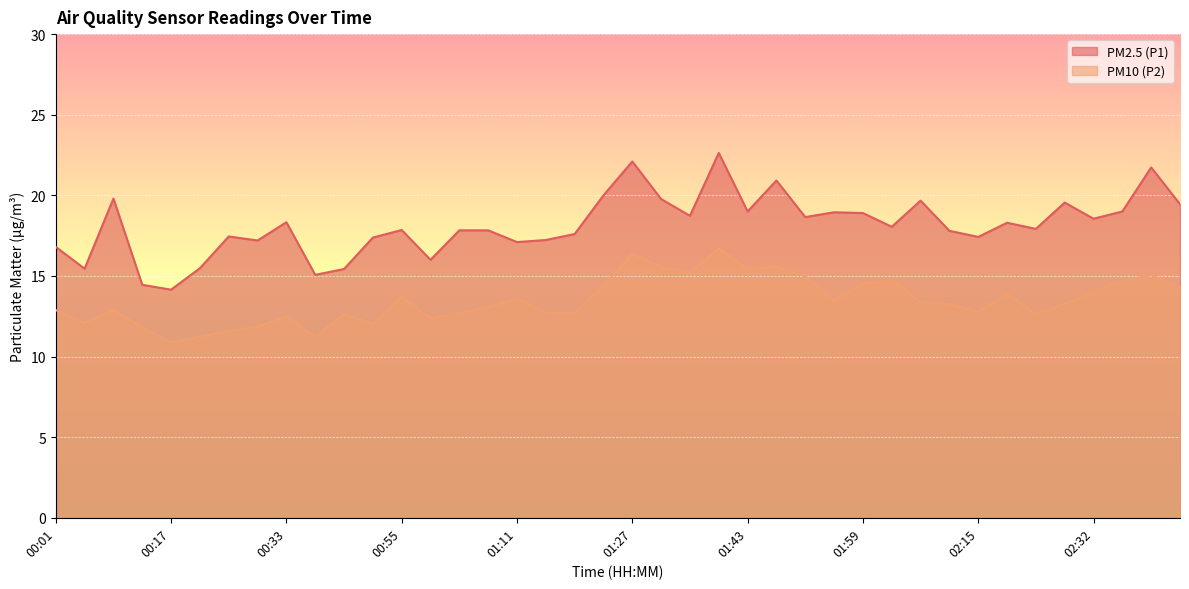

Rank the series by their average value, from highest to lowest.

PM2.5 (P1), PM10 (P2)